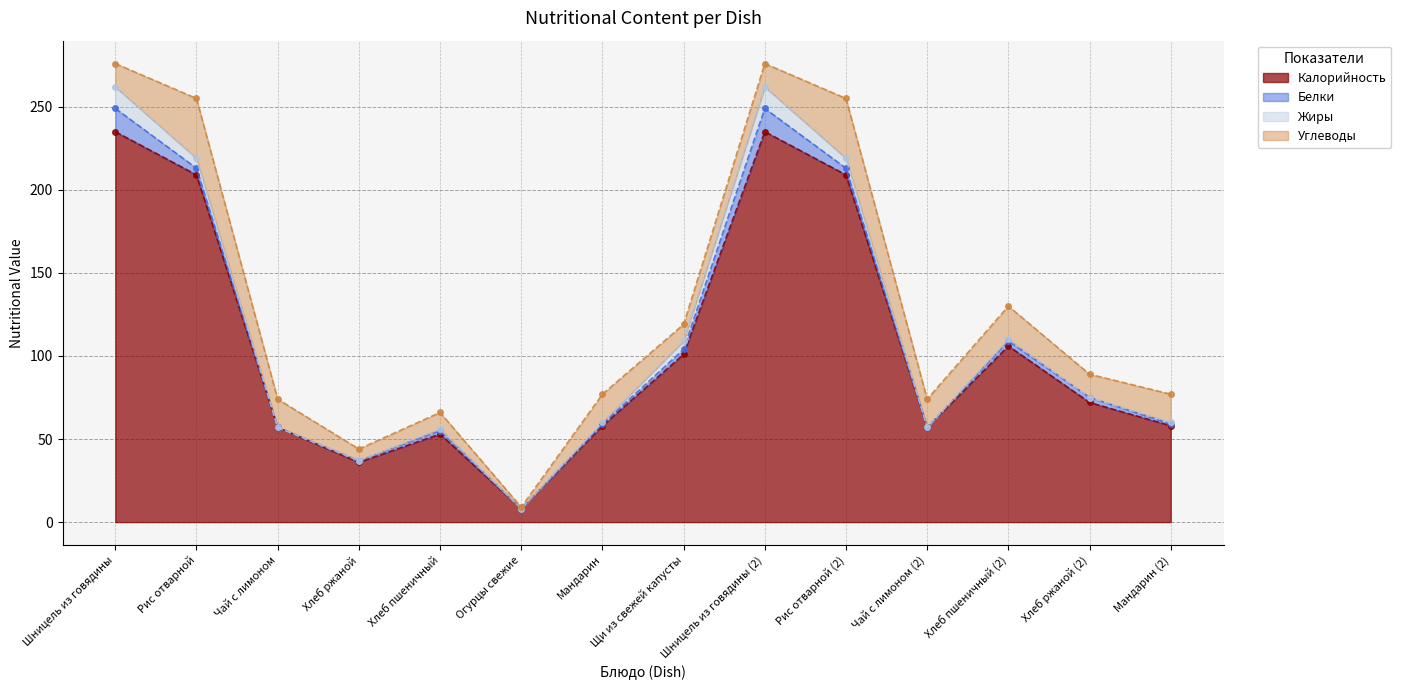

What is the approximate value of Жиры line at Хлеб пшеничный (2), to the nearest 50?

100